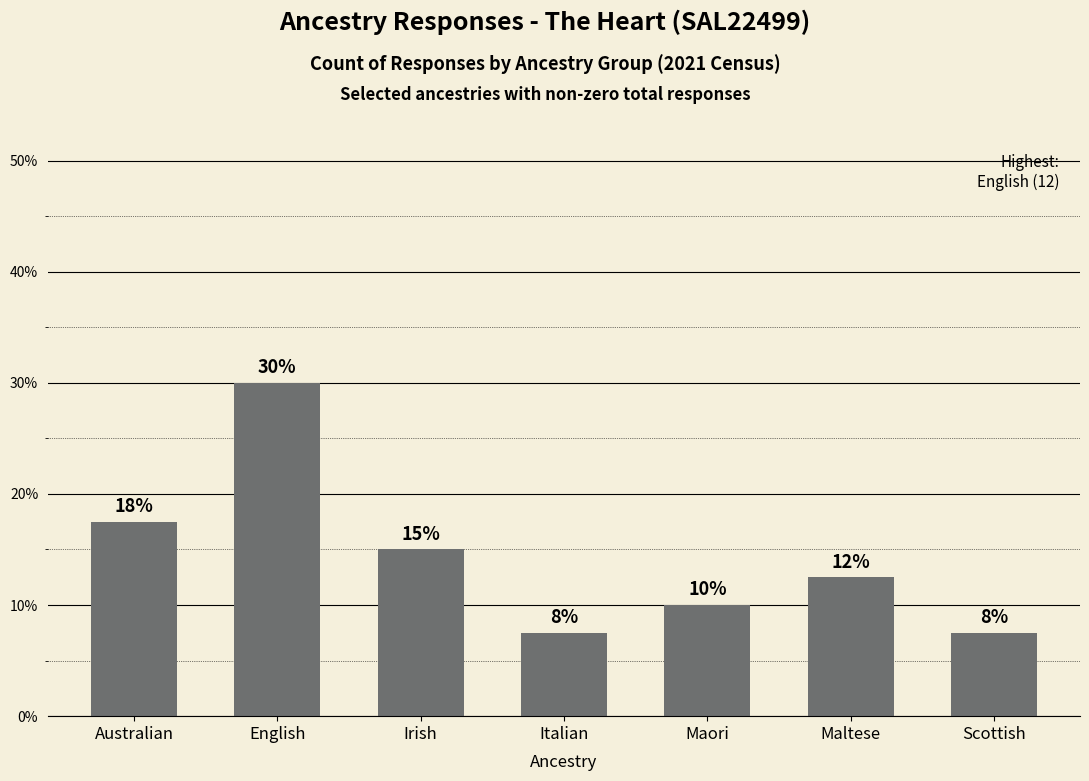

Does the chart contain any negative values?

No